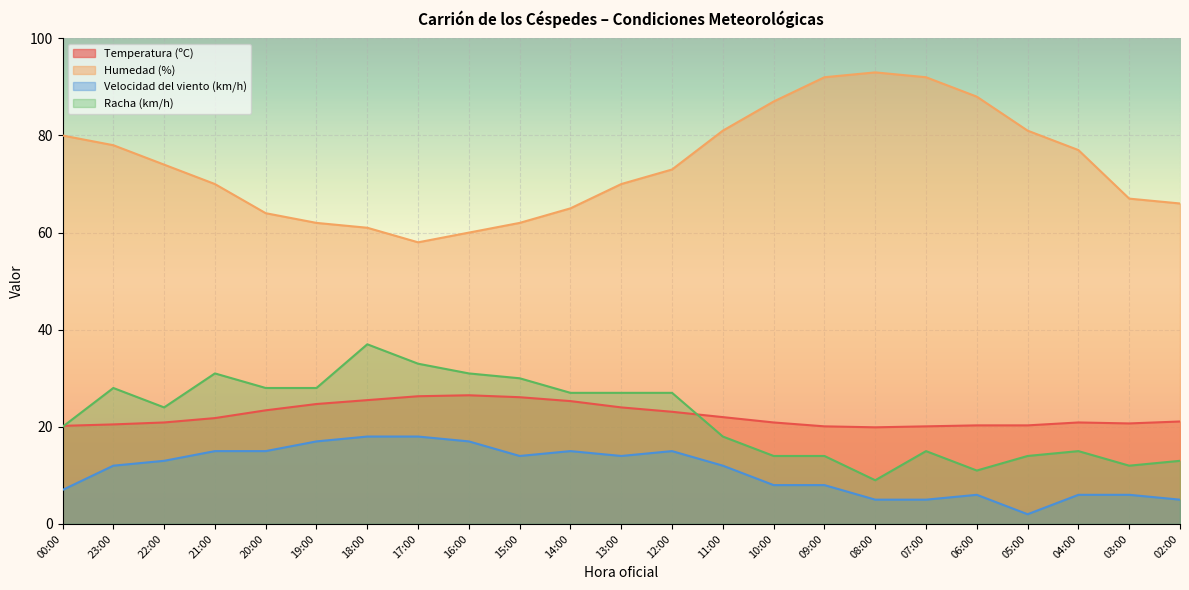

True or false: Velocidad del viento (km/h) and Temperatura (ºC) cross at least once.

False